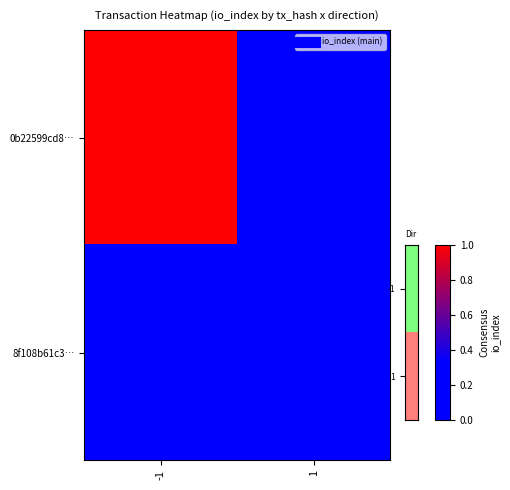

Which category has the lowest value across all series?

1